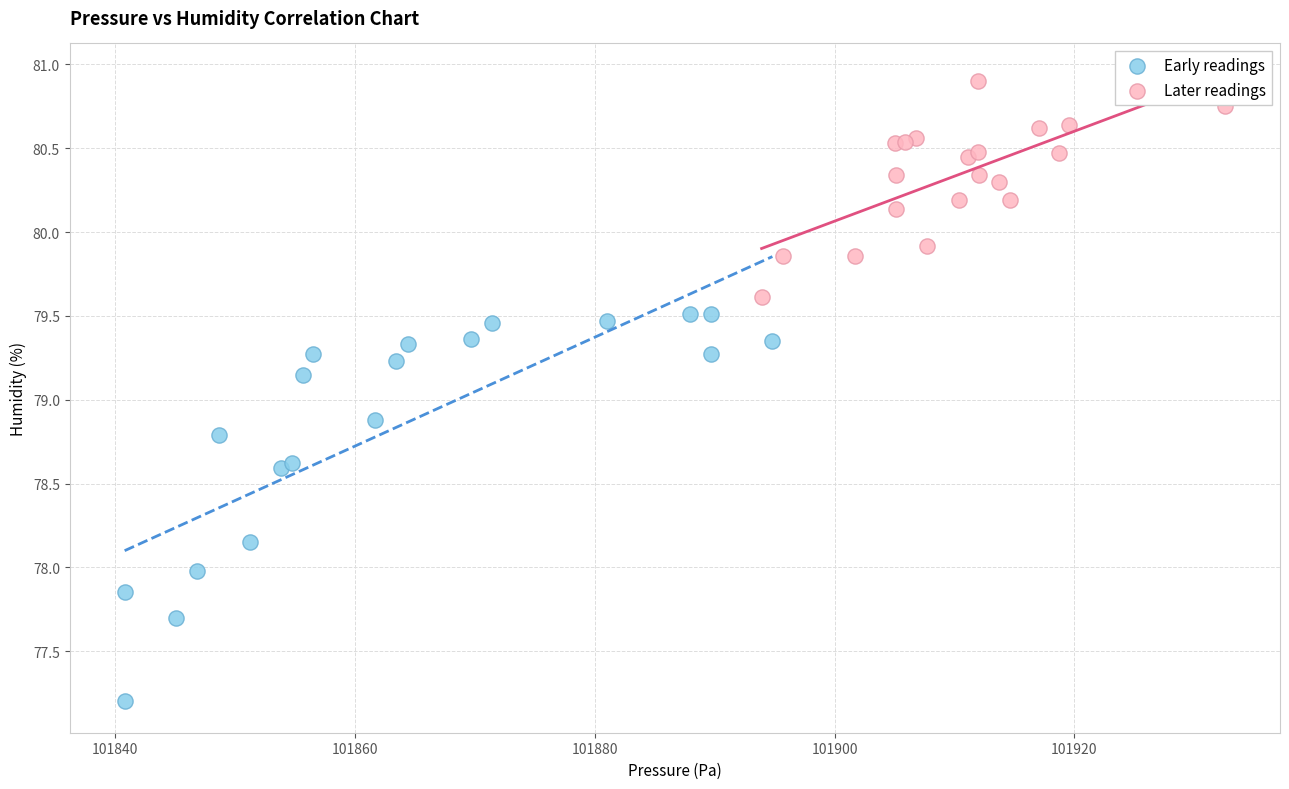

Which series contains the lowest Y value?

Early readings